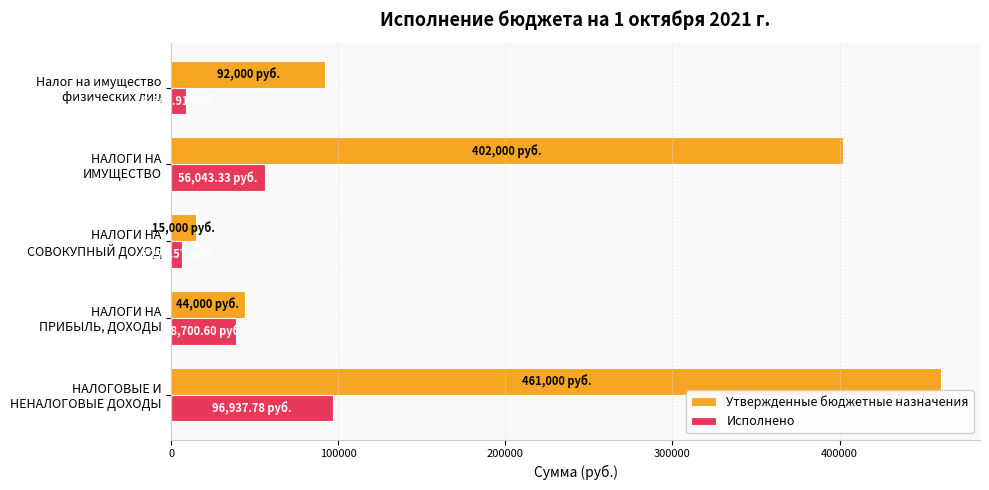

How many values in the Исполнено series exceed 38700?

3